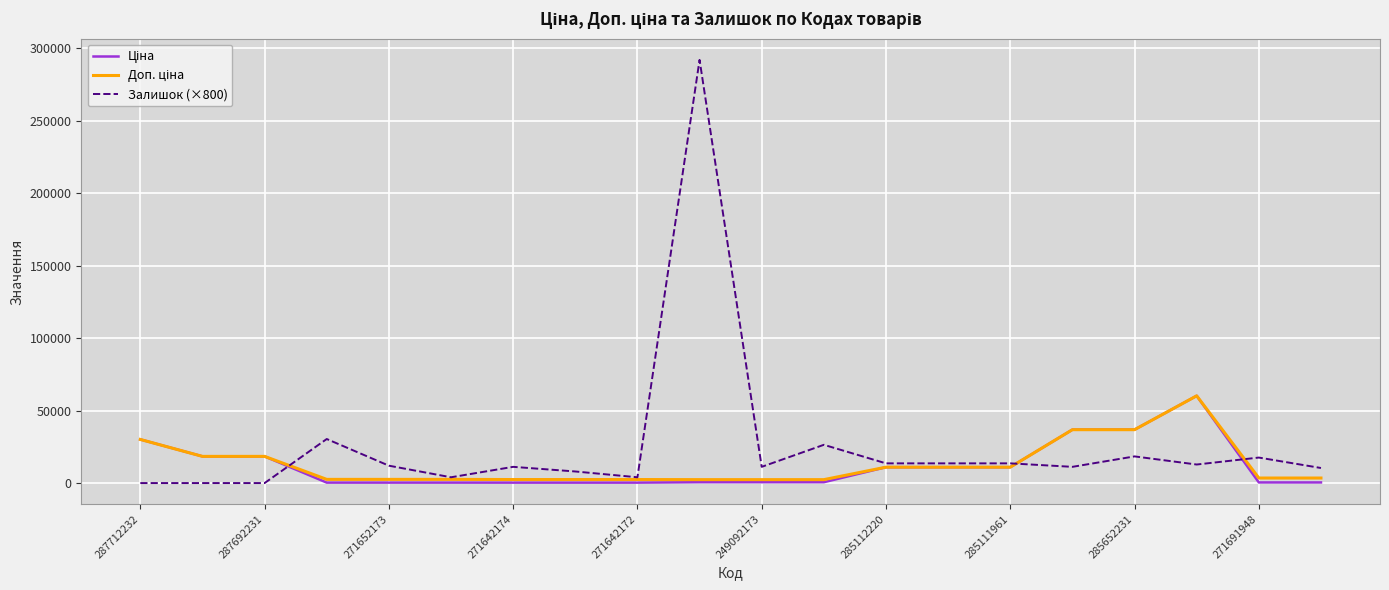

What is the maximum value for Залишок (×800)?

292000.0